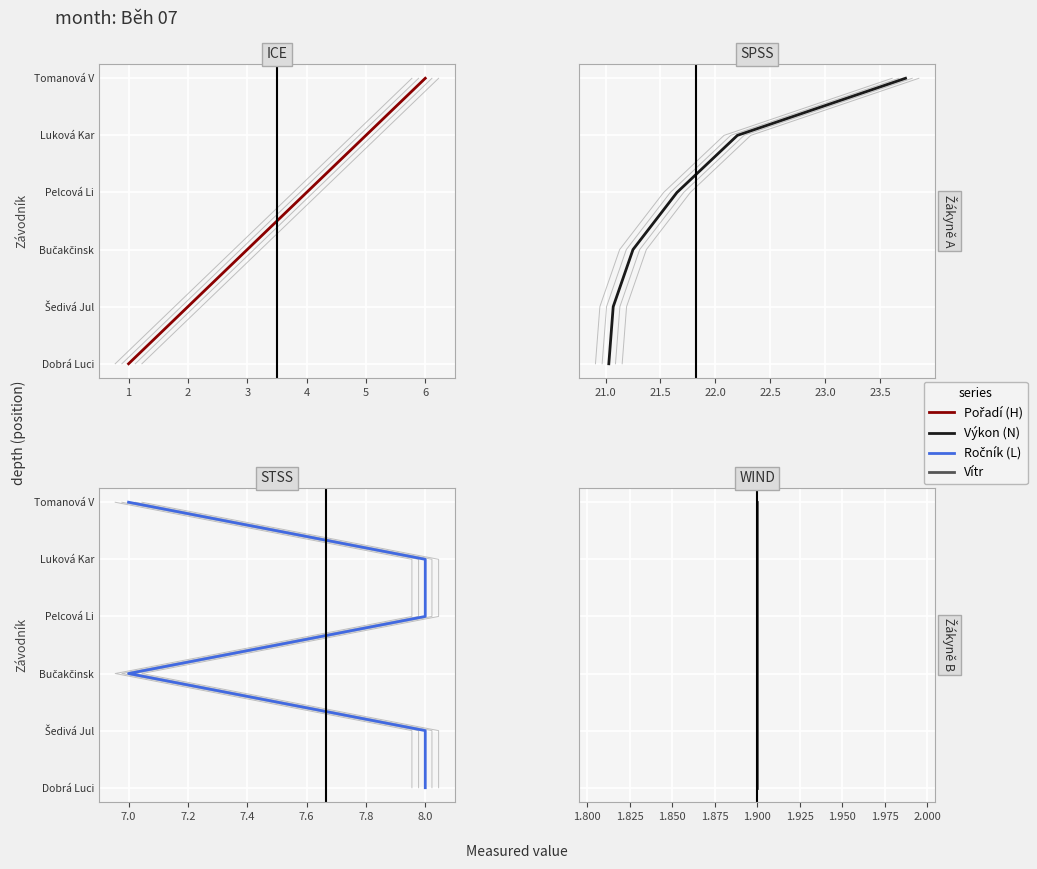

Which has a higher value, 1 or 2?

2